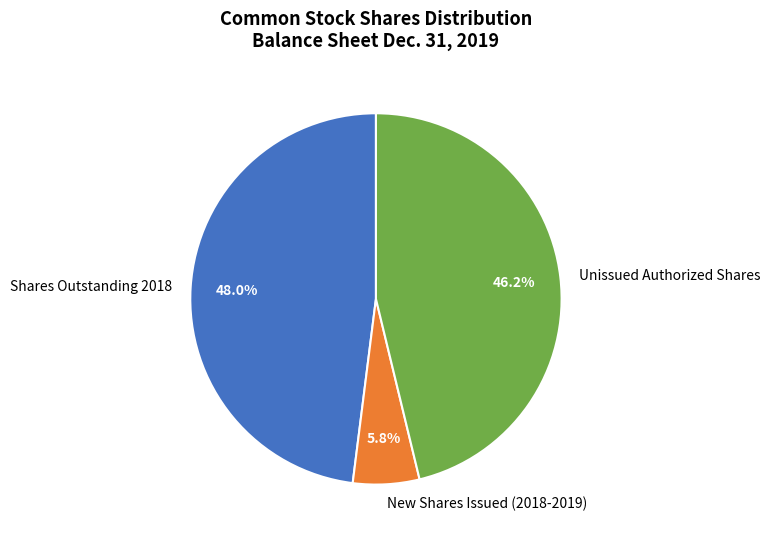

Do New Shares Issued (2018-2019) and Unissued Authorized Shares together represent more than half of the pie?

Yes